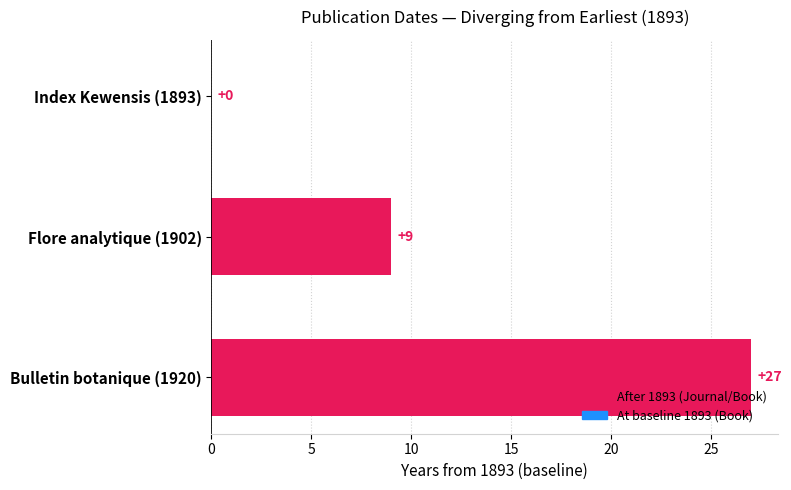

Reading bottom to top, list all the values displayed in this chart.

Bulletin botanique (1920)=27	Flore analytique (1902)=9	Index Kewensis (1893)=0